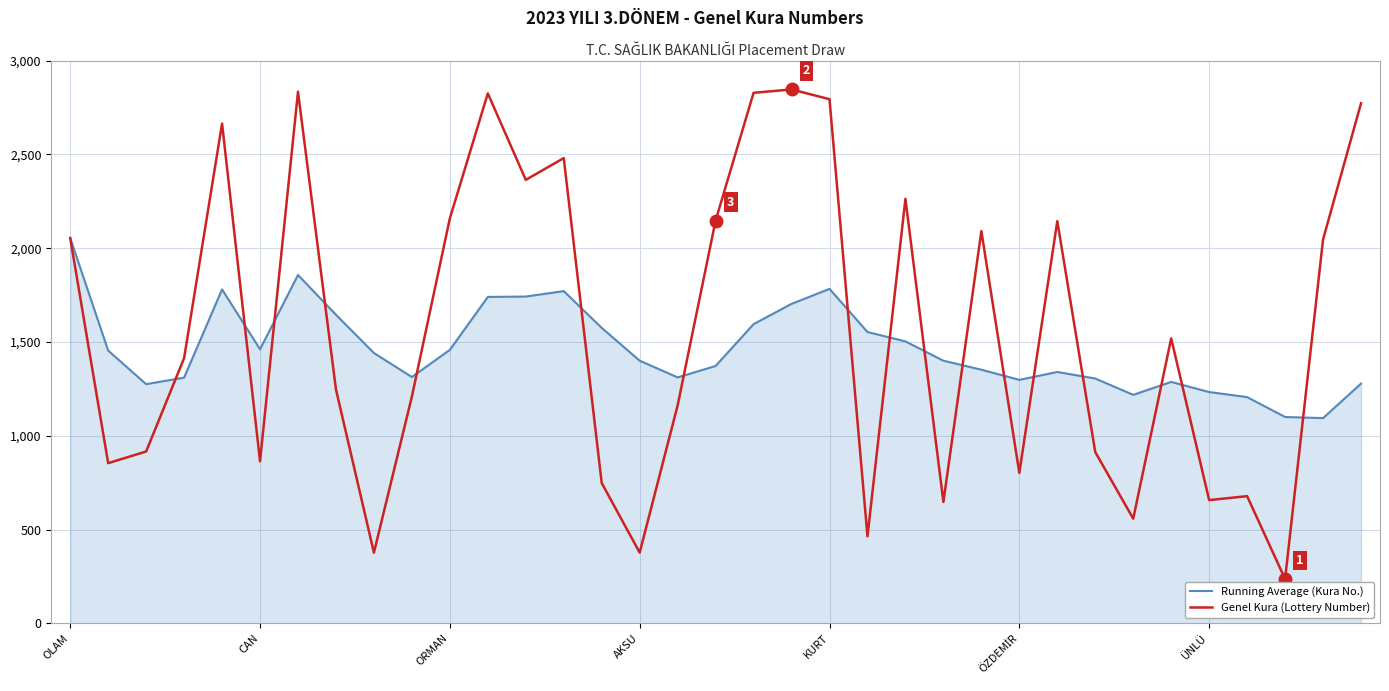

What is the minimum value for Running Average (Kura No.)?

1094